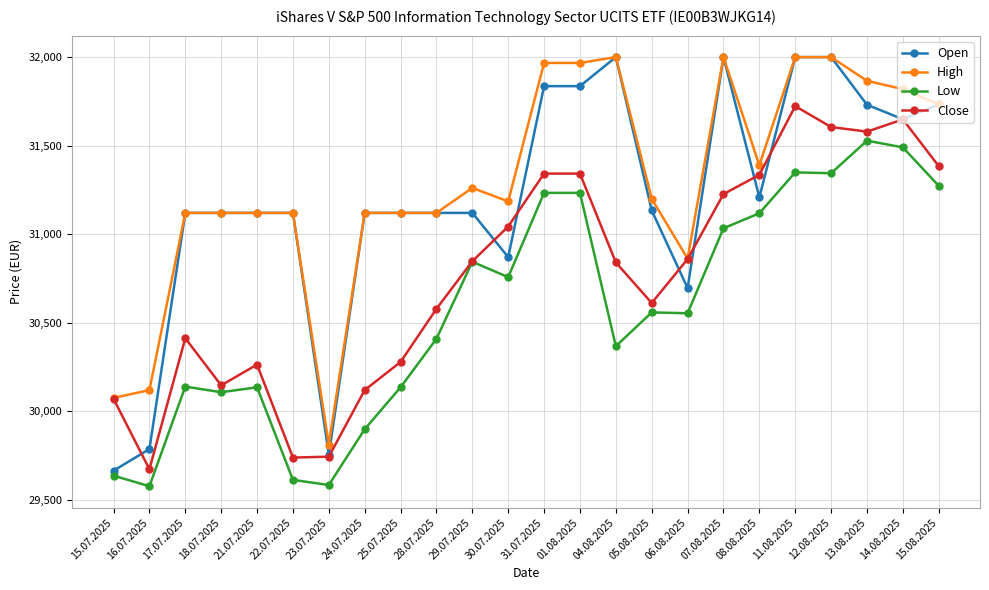

At which label does Low first exceed 30558?

29.07.2025